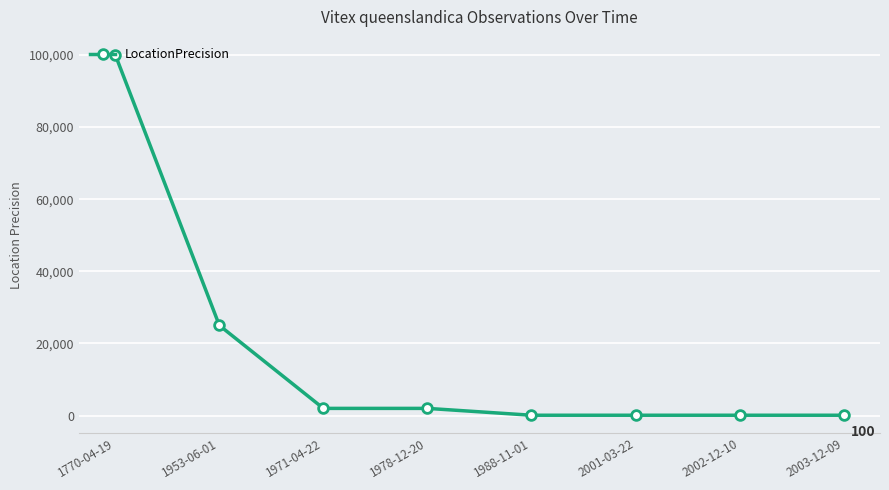

What is the average value?

16175